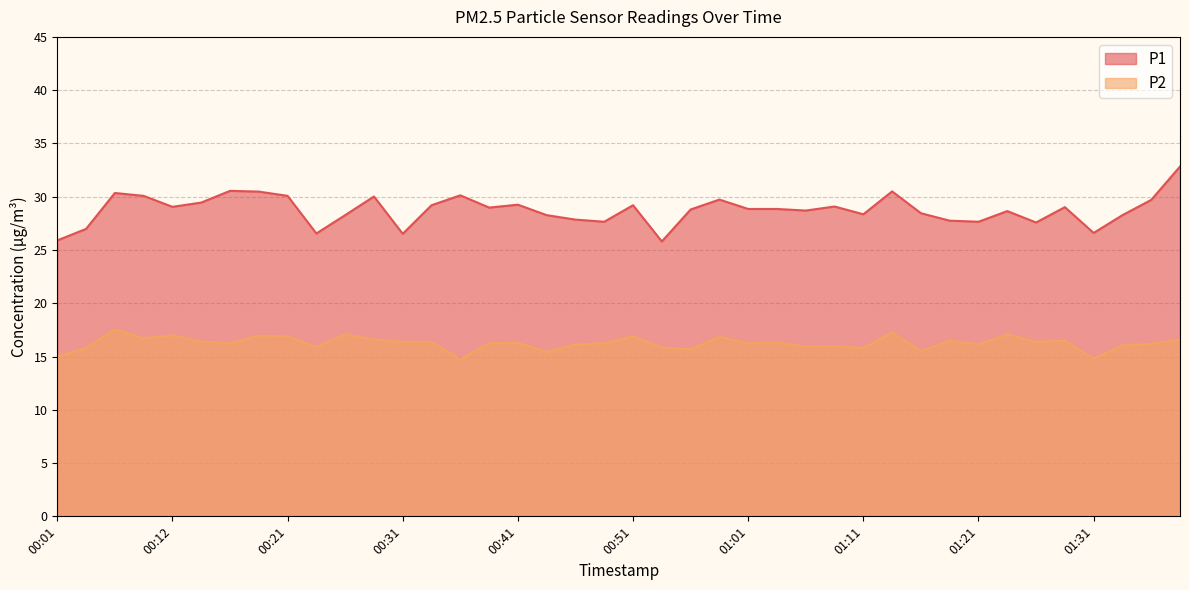

Where is the first local minimum for P1?

00:12